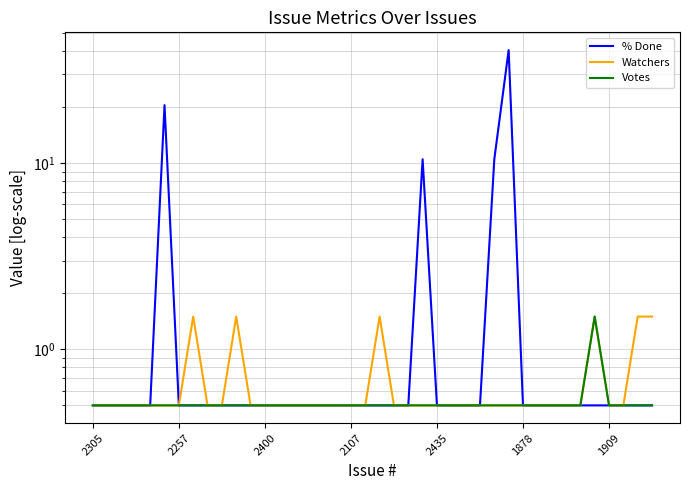

What is the minimum value for % Done?

0.5